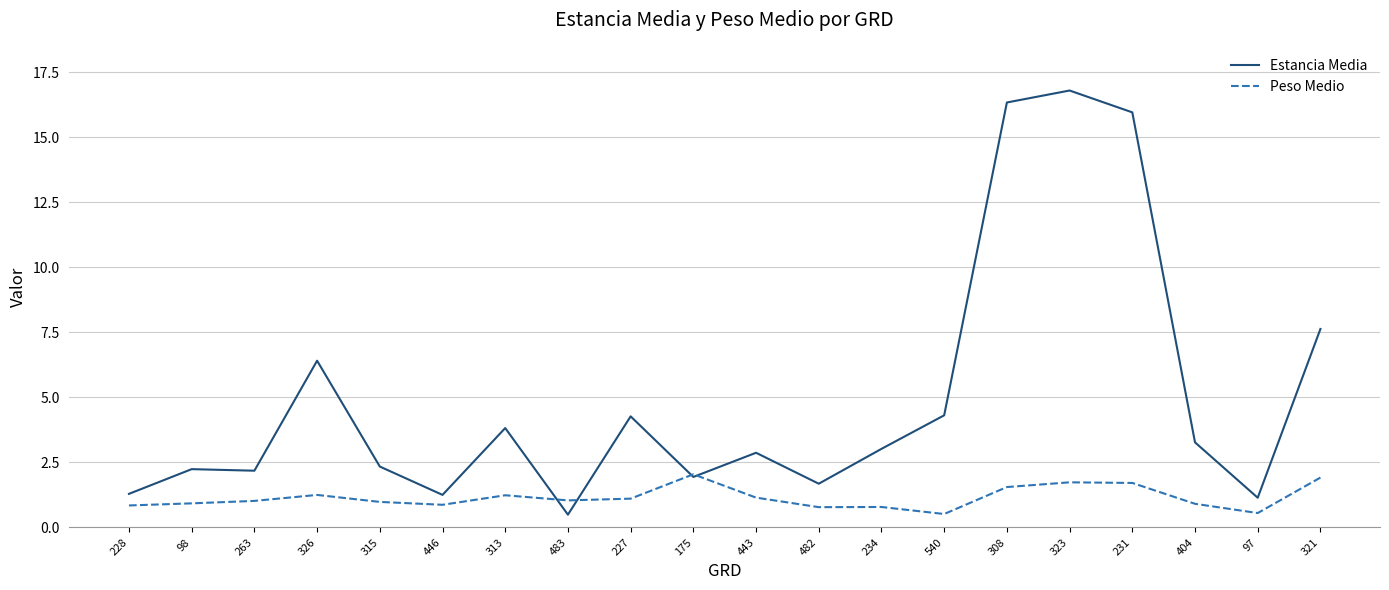

List the series in order of their overall mean, lowest first.

Peso Medio, Estancia Media